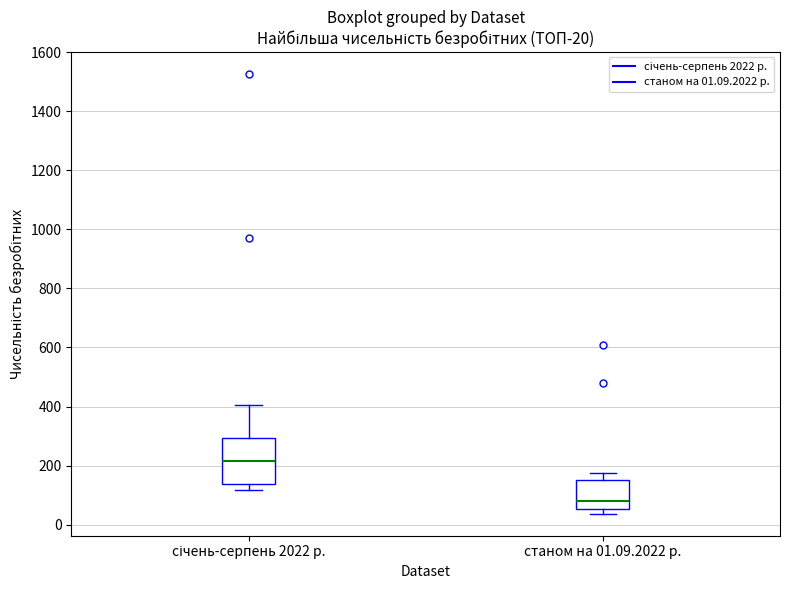

Reading left to right, read every box against the y-axis: the position of its median line, the range the box covers, and the ends of its whiskers. The values are not printed on the chart, so give them approximately, as read against the axis.

січень-серпень 2022 р.: median 220, box 140 to 300, whiskers 120 to 400
станом на 01.09.2022 р.: median 80, box 60 to 160, whiskers 40 to 180